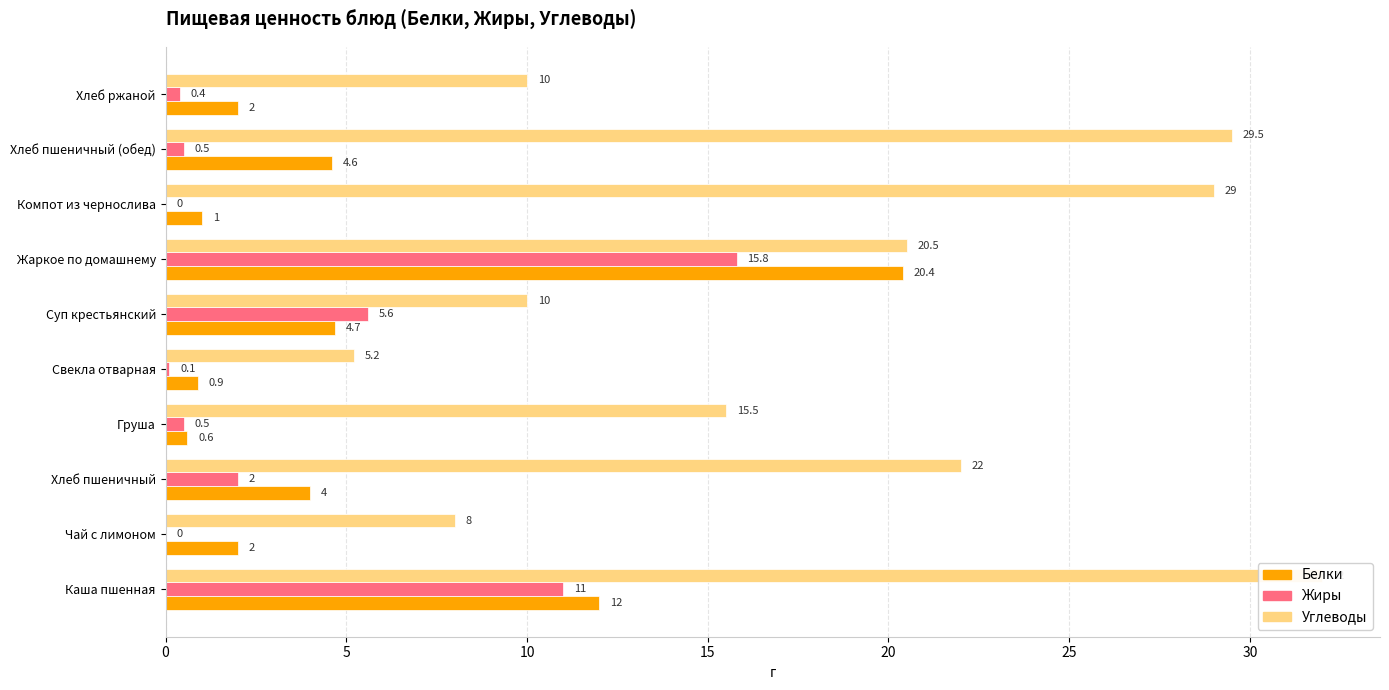

What is the difference between the Углеводы values at Хлеб пшеничный (обед) and Хлеб ржаной?

19.5